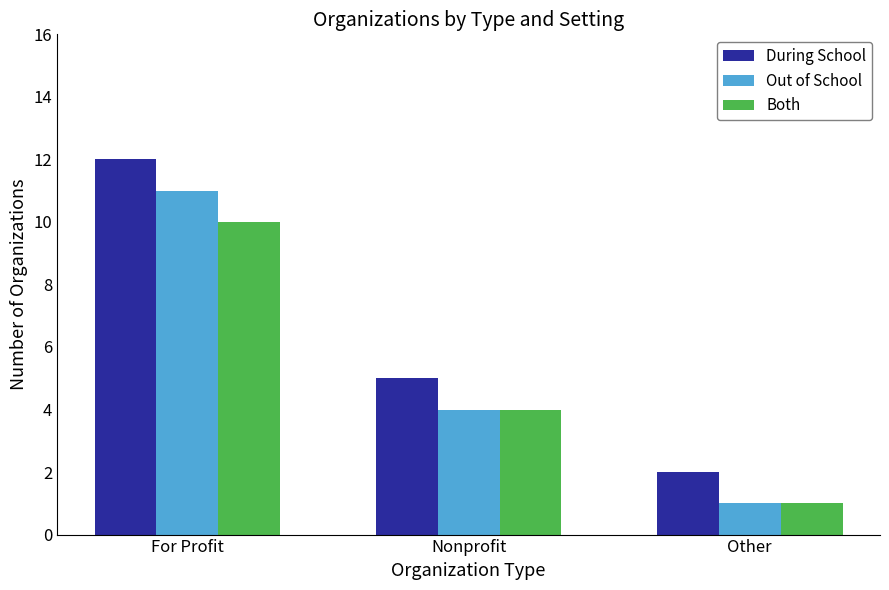

Where is Out of School nearest to the value 6?

Nonprofit